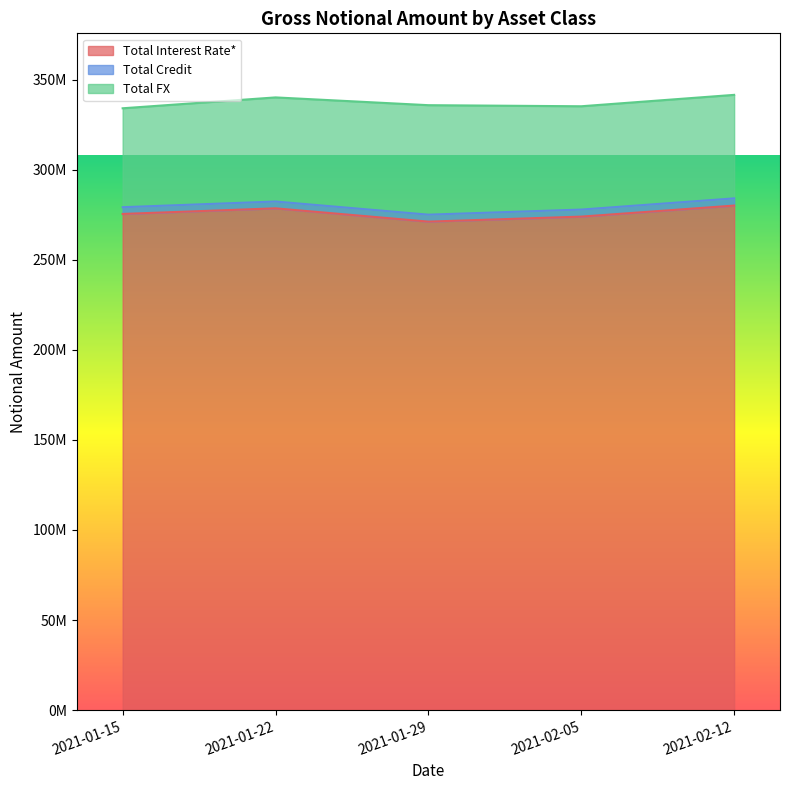

At which category is the sum across all series the highest?

2021-02-12